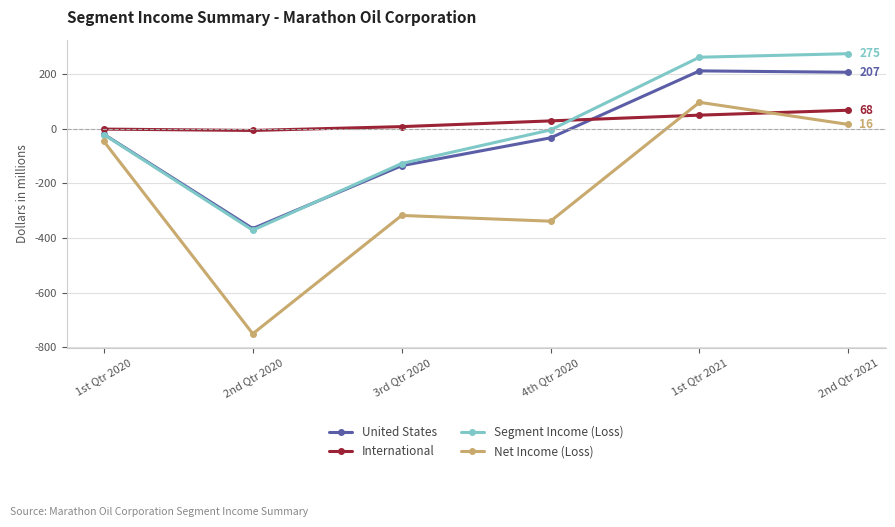

How many series are shown in this chart?

4